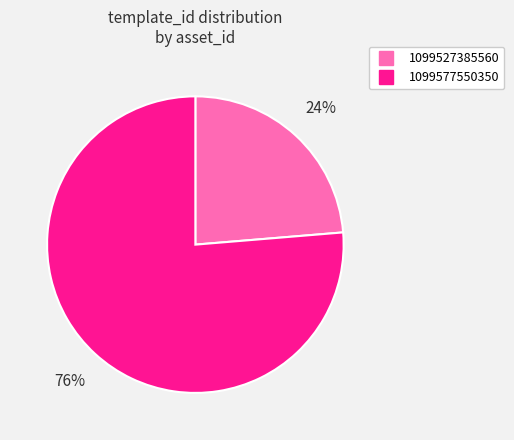

Is it true that 1099527385560 is 16% of the pie?

False